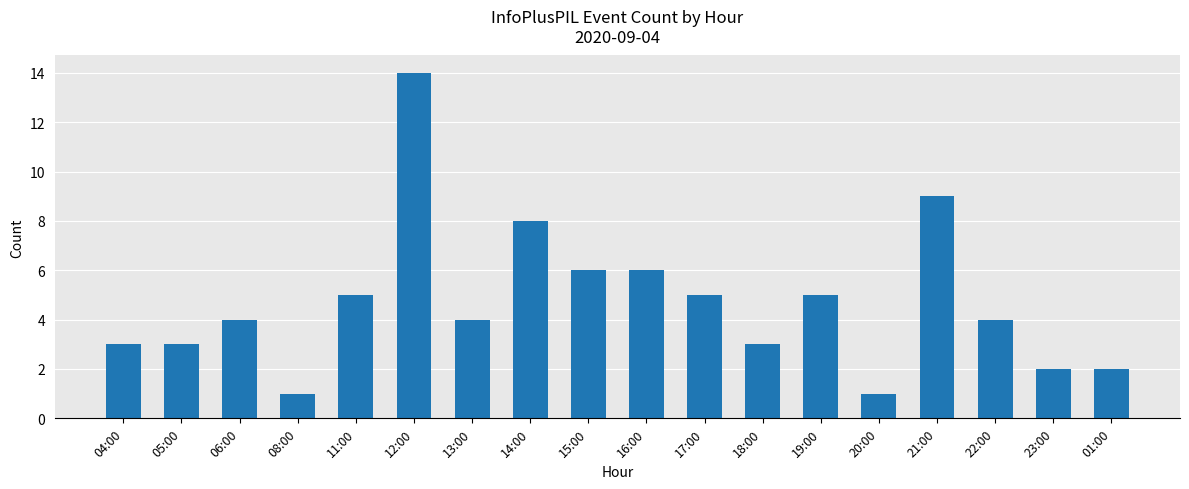

The value at 01:00 is 1. True or false?

False